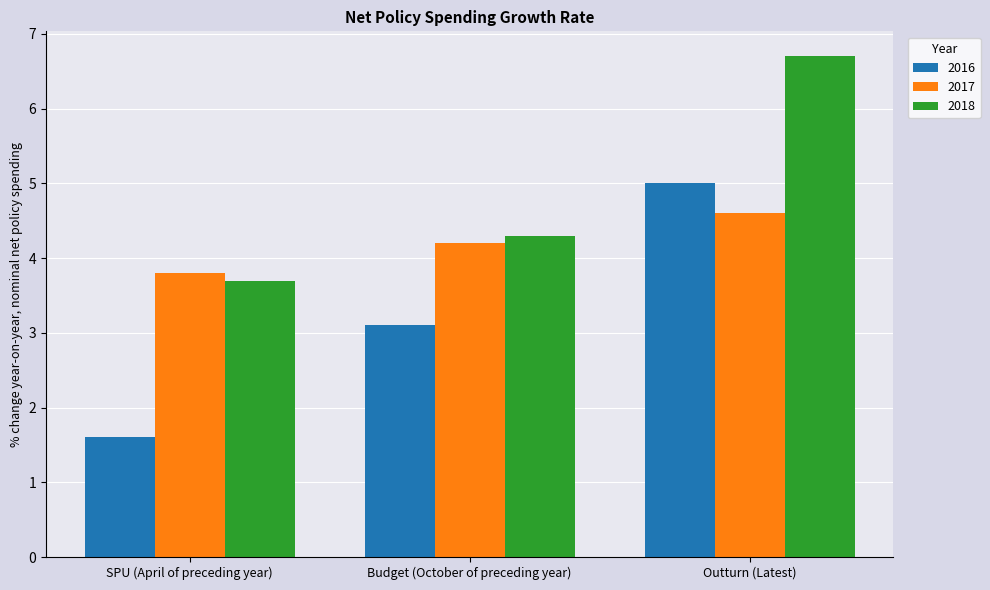

What is the lowest value of the 2018 series?

3.7